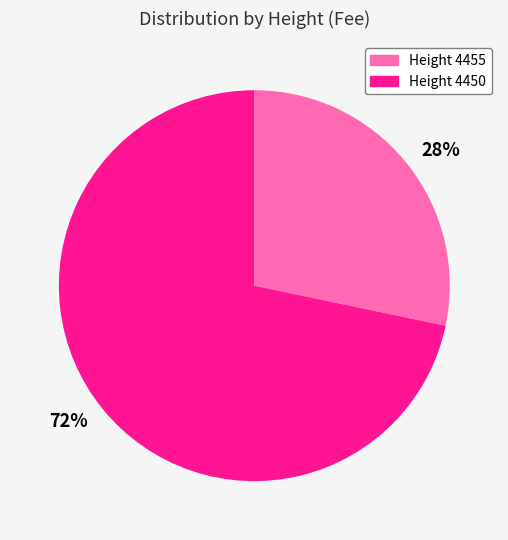

Combined, do Height 4450 and Height 4455 account for over 50%?

Yes